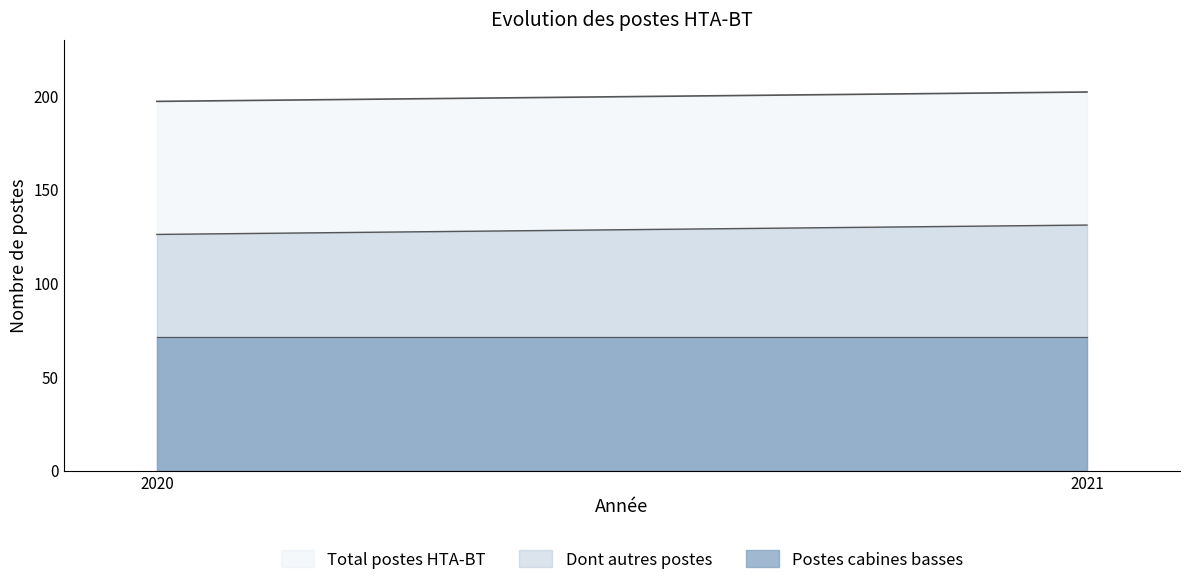

What is the value of the Dont autres postes point at the 1st from the left?

126